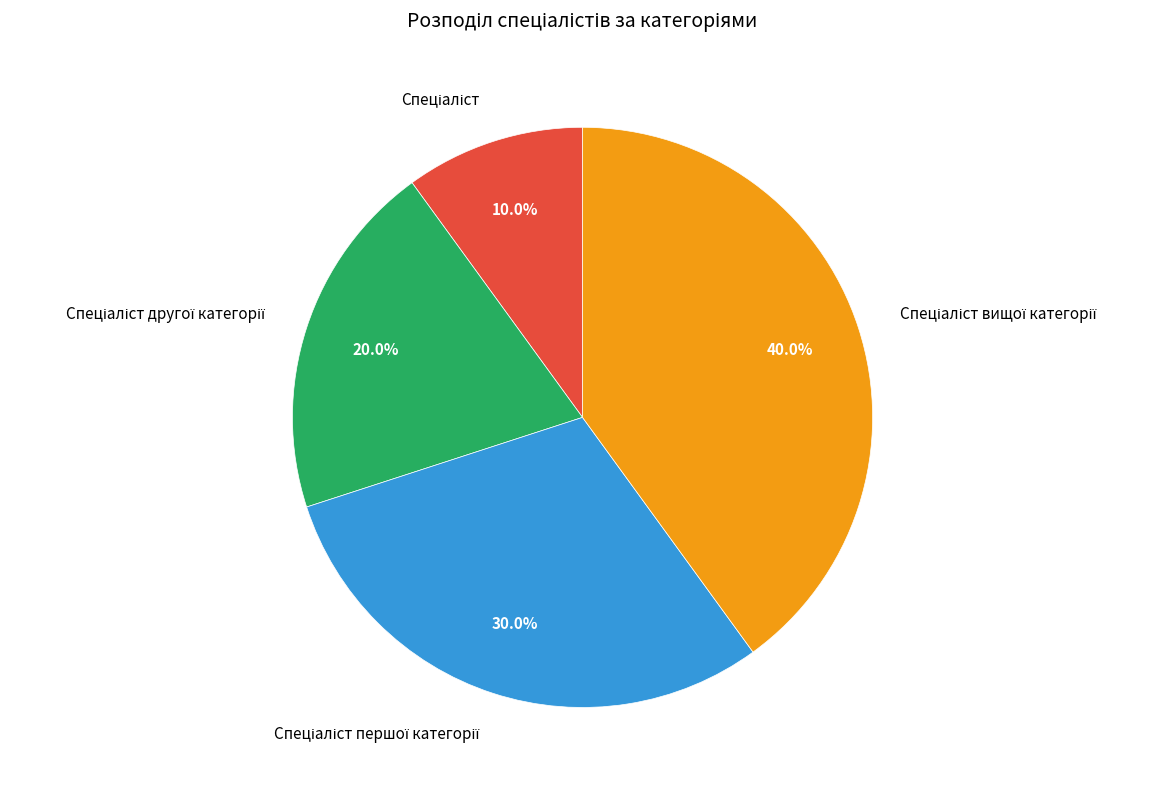

How many segments does this pie chart have?

4